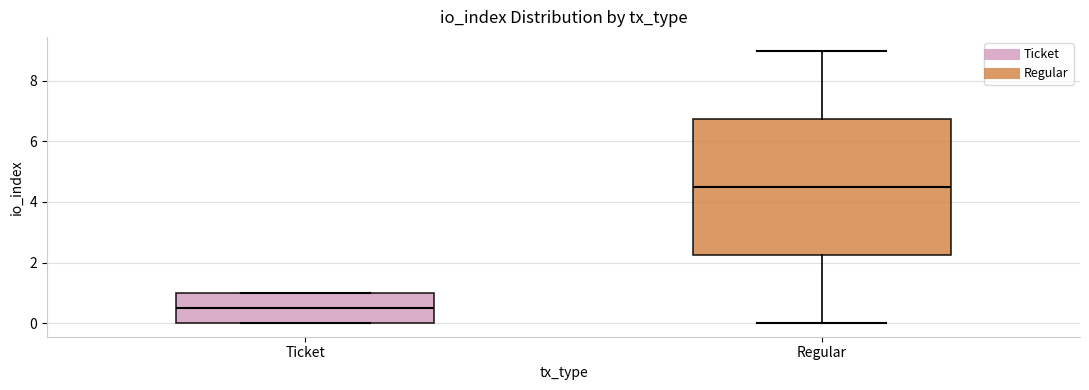

Where does the median line of the box for Regular sit on the y-axis? The values are not printed on the chart, so give them approximately, as read against the axis.

4.6